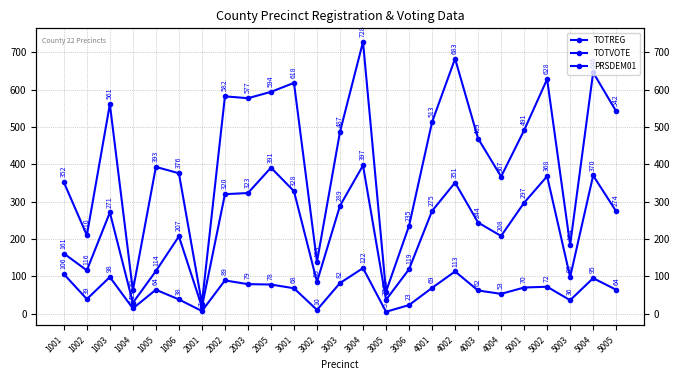

Reading left to right, transcribe all the data shown in this chart.

TOTREG: 352	210	561	62	393	376	27	582	577	594	618	139	487	728	59	235	513	683	469	367	491	628	184	646	542
TOTVOTE: 161	116	271	29	114	207	18	320	323	391	328	85	289	397	37	119	275	351	244	208	297	368	98	370	274
PRSDEM01: 106	39	98	14	64	38	7	89	79	78	68	10	82	122	5	23	69	113	62	53	70	72	36	95	64